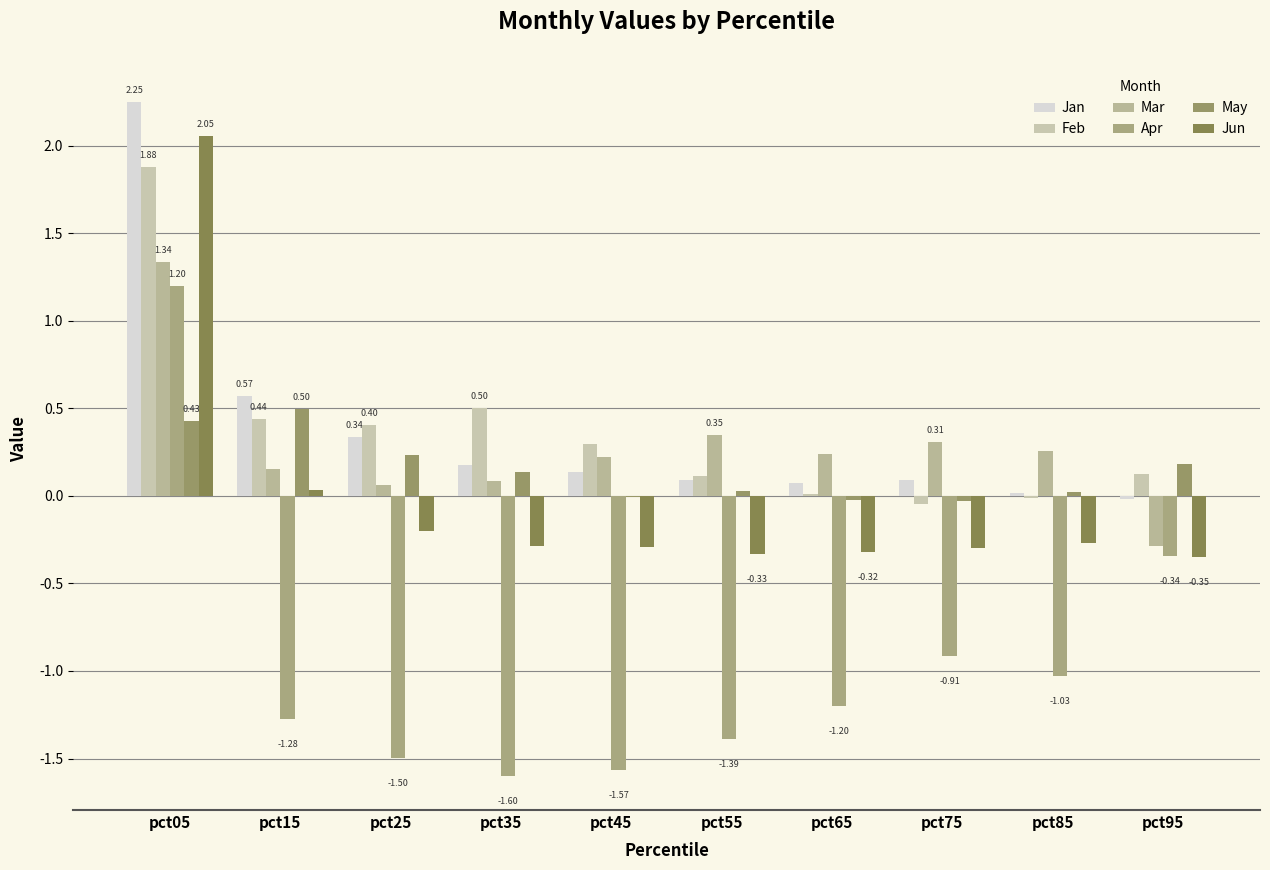

Count the number of data series in this chart.

6